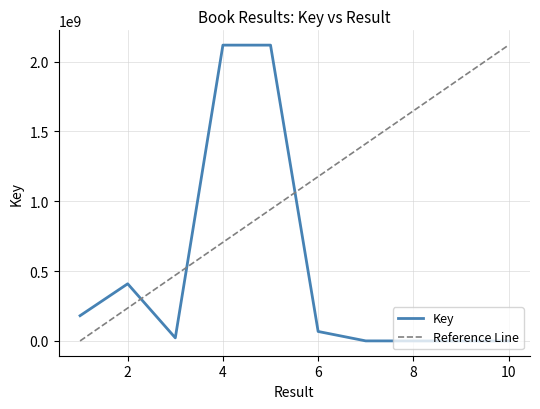

Does the chart display data point markers on the line(s)?

No